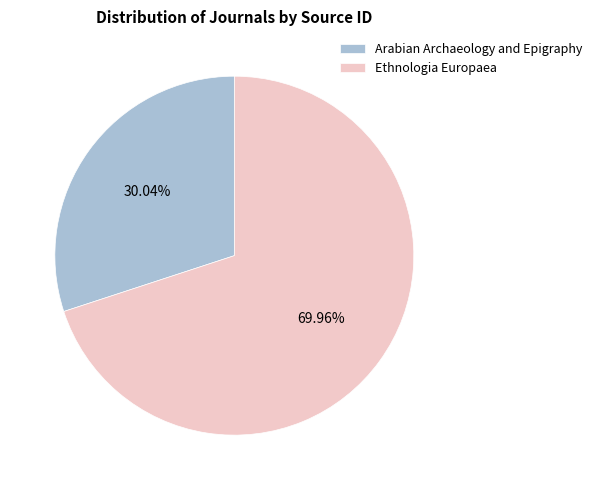

What percentage is the Arabian Archaeology and Epigraphy slice, to the nearest percent?

30%